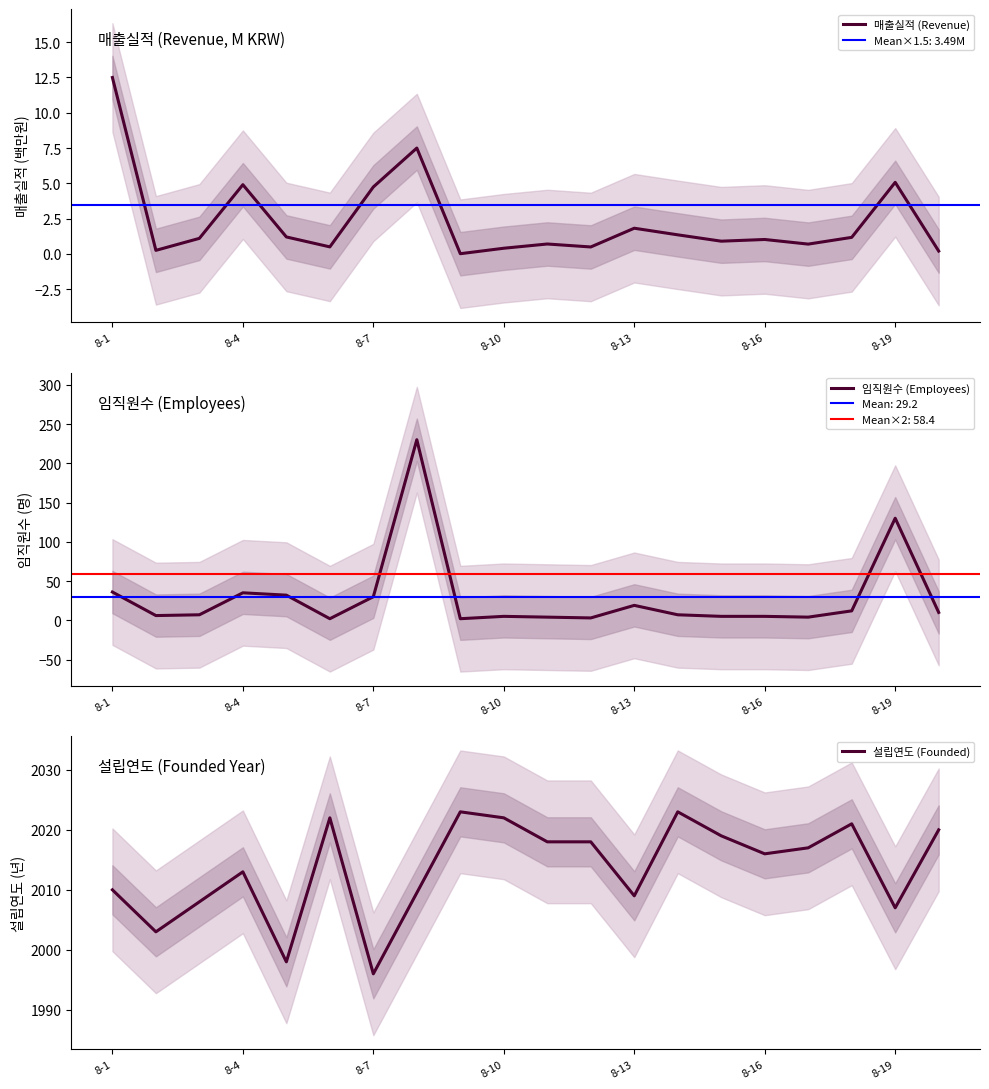

Where is 임직원수 (Employees) nearest to the value 116?

8-19